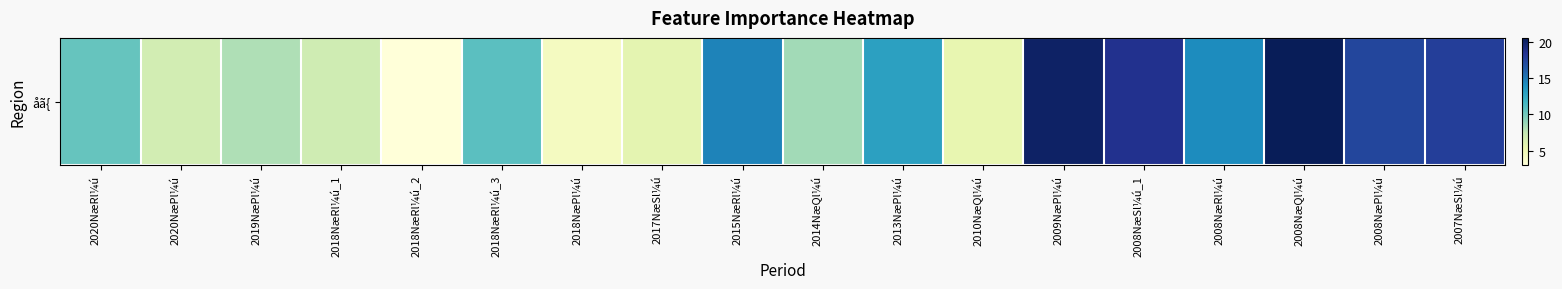

At which label does the data first exceed 10?

2020NæRl¼ú